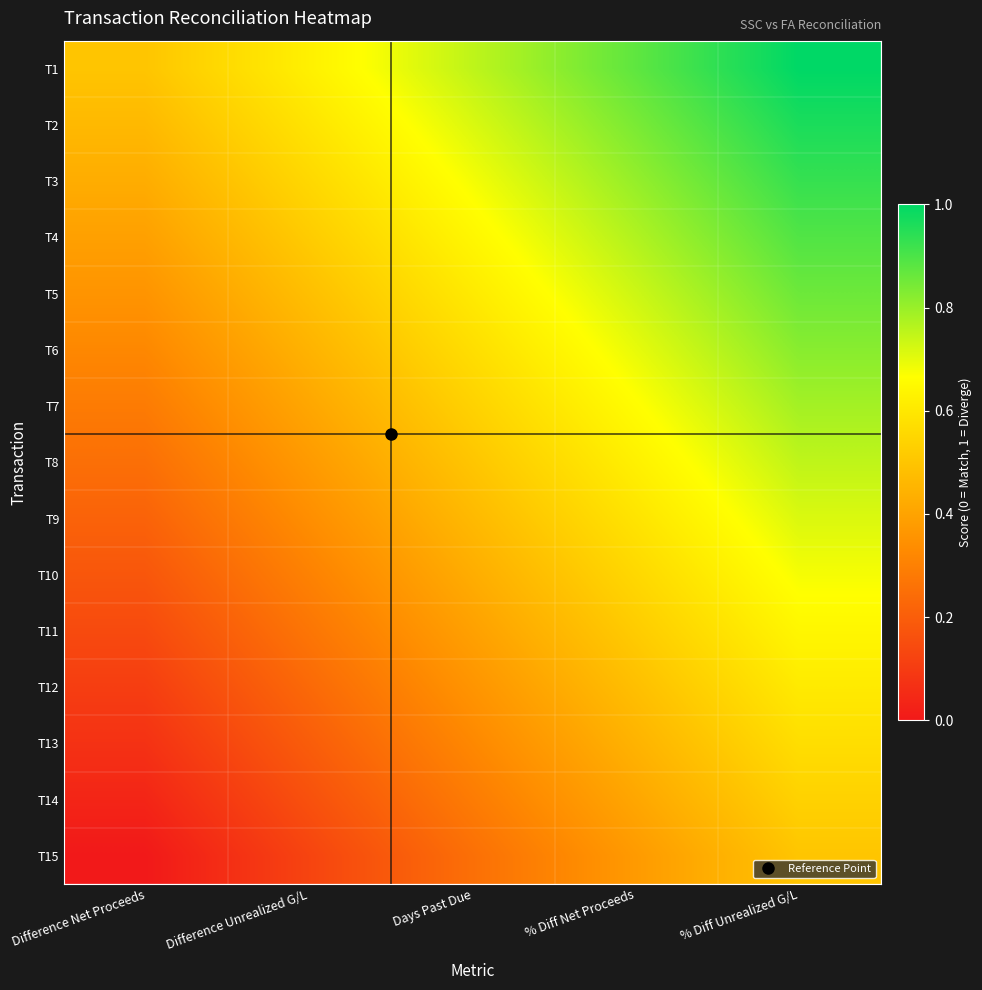

Reading right to left, what are all the values shown in this chart?

T1: % Diff Unrealized G/L=1.0	% Diff Net Proceeds=0.9	Days Past Due=0.7	Difference Unrealized G/L=0.6	Difference Net Proceeds=0.5
T2: % Diff Unrealized G/L=1.0	% Diff Net Proceeds=0.8	Days Past Due=0.7	Difference Unrealized G/L=0.6	Difference Net Proceeds=0.5
T3: % Diff Unrealized G/L=0.9	% Diff Net Proceeds=0.8	Days Past Due=0.7	Difference Unrealized G/L=0.6	Difference Net Proceeds=0.4
T4: % Diff Unrealized G/L=0.9	% Diff Net Proceeds=0.8	Days Past Due=0.6	Difference Unrealized G/L=0.5	Difference Net Proceeds=0.4
T5: % Diff Unrealized G/L=0.9	% Diff Net Proceeds=0.7	Days Past Due=0.6	Difference Unrealized G/L=0.5	Difference Net Proceeds=0.4
T6: % Diff Unrealized G/L=0.8	% Diff Net Proceeds=0.7	Days Past Due=0.6	Difference Unrealized G/L=0.4	Difference Net Proceeds=0.3
T7: % Diff Unrealized G/L=0.8	% Diff Net Proceeds=0.7	Days Past Due=0.5	Difference Unrealized G/L=0.4	Difference Net Proceeds=0.3
T8: % Diff Unrealized G/L=0.7	% Diff Net Proceeds=0.6	Days Past Due=0.5	Difference Unrealized G/L=0.4	Difference Net Proceeds=0.2
T9: % Diff Unrealized G/L=0.7	% Diff Net Proceeds=0.6	Days Past Due=0.5	Difference Unrealized G/L=0.3	Difference Net Proceeds=0.2
T10: % Diff Unrealized G/L=0.7	% Diff Net Proceeds=0.6	Days Past Due=0.4	Difference Unrealized G/L=0.3	Difference Net Proceeds=0.2
T11: % Diff Unrealized G/L=0.6	% Diff Net Proceeds=0.5	Days Past Due=0.4	Difference Unrealized G/L=0.3	Difference Net Proceeds=0.1
T12: % Diff Unrealized G/L=0.6	% Diff Net Proceeds=0.5	Days Past Due=0.4	Difference Unrealized G/L=0.2	Difference Net Proceeds=0.1
T13: % Diff Unrealized G/L=0.6	% Diff Net Proceeds=0.4	Days Past Due=0.3	Difference Unrealized G/L=0.2	Difference Net Proceeds=0.1
T14: % Diff Unrealized G/L=0.5	% Diff Net Proceeds=0.4	Days Past Due=0.3	Difference Unrealized G/L=0.2	Difference Net Proceeds=0.0
T15: % Diff Unrealized G/L=0.5	% Diff Net Proceeds=0.4	Days Past Due=0.2	Difference Unrealized G/L=0.1	Difference Net Proceeds=0.0